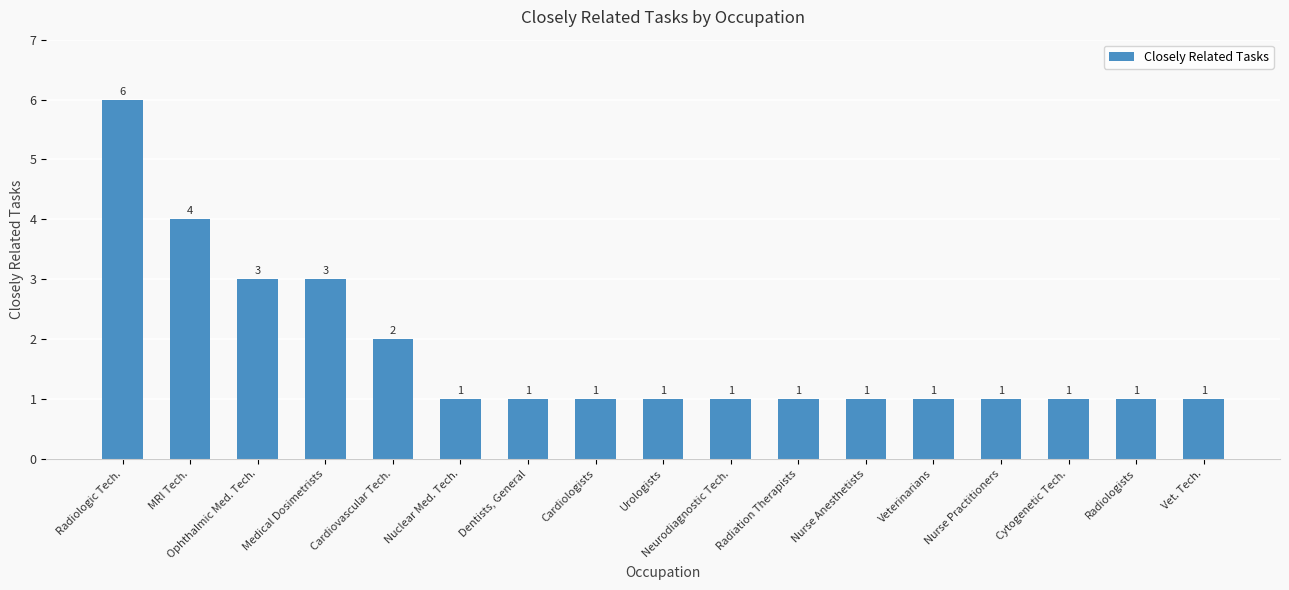

The chart shows a value of 0 at Radiologists. True or false?

False